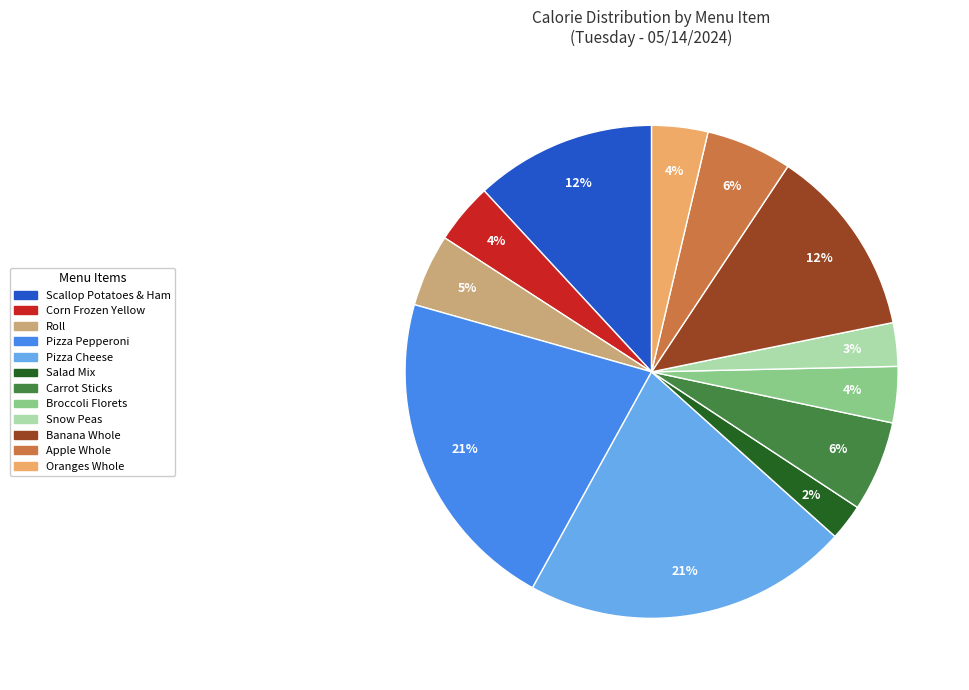

Is it true that Pizza Pepperoni is 21% of the pie?

True